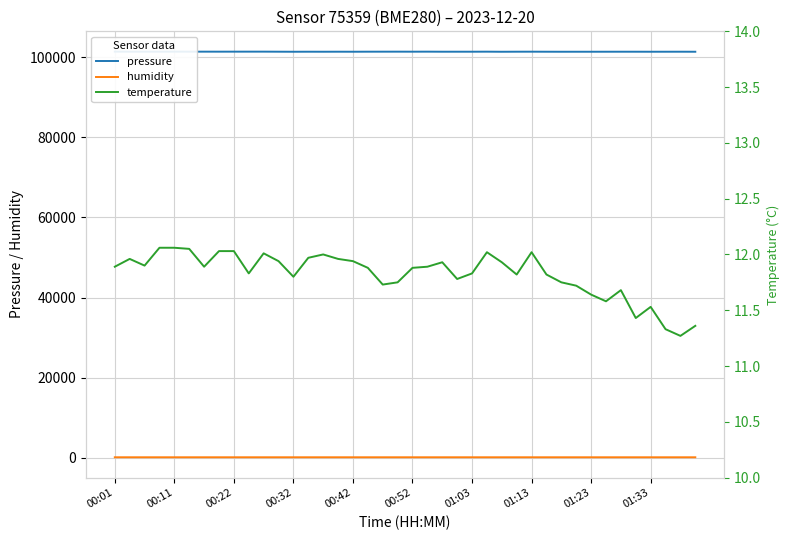

True or false: pressure and temperature cross at least once.

False